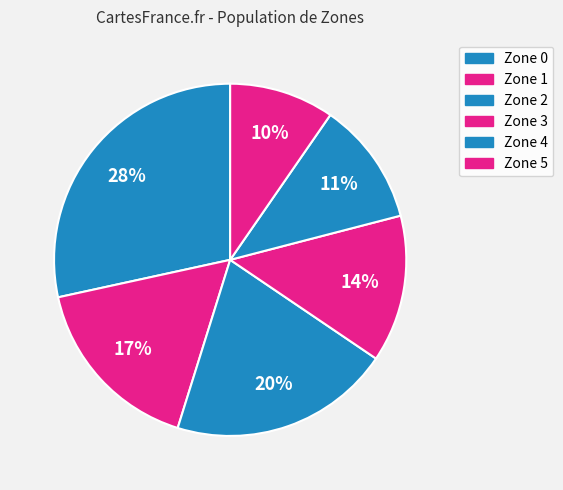

How many slices are in this pie chart?

6